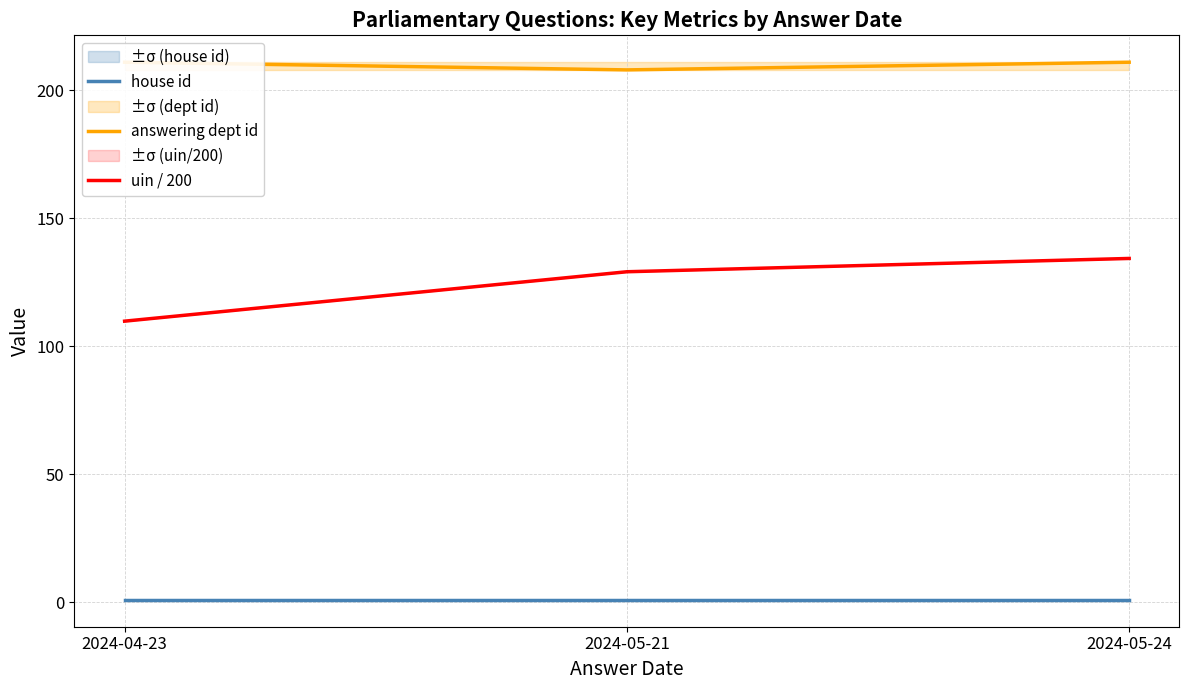

What is the total value across all series at 2024-04-23?

321.9